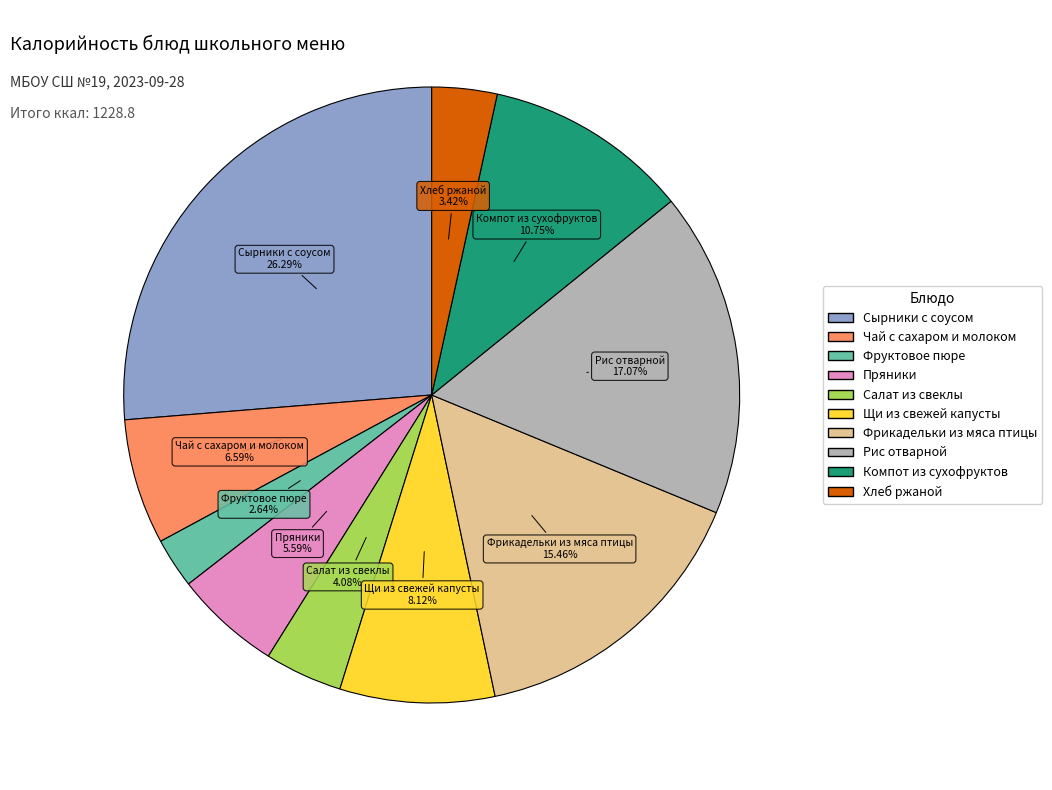

Rank the categories by value from lowest to highest.

Фруктовое пюре, Хлеб ржаной, Салат из свеклы, Пряники, Чай с сахаром и молоком, Щи из свежей капусты, Компот из сухофруктов, Фрикадельки из мяса птицы, Рис отварной, Сырники с соусом